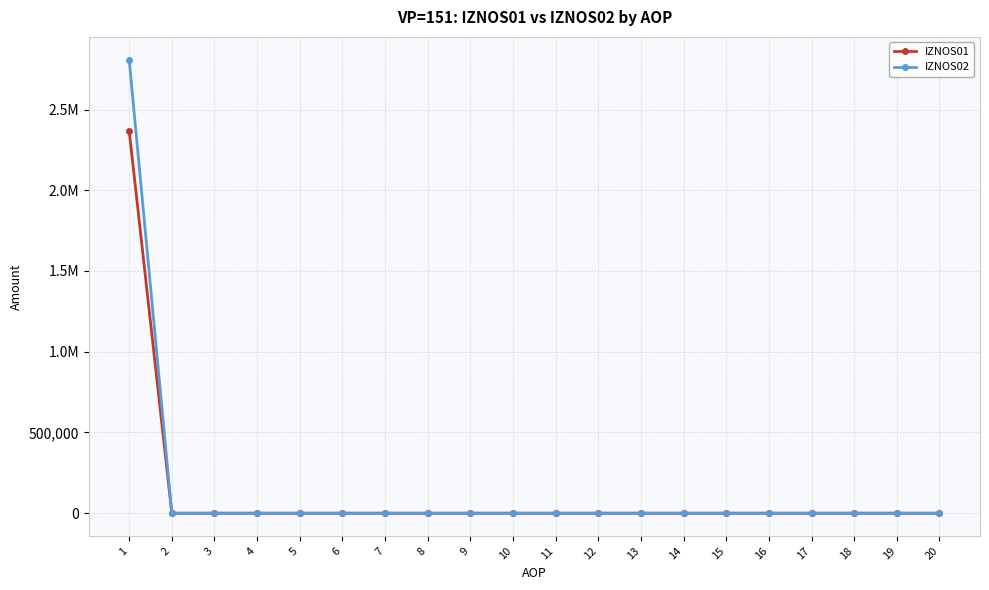

What is the highest value of the IZNOS01 series?

2368185.2